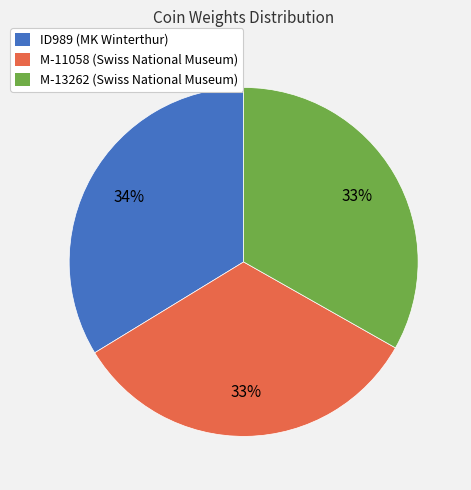

The ID989 (MK Winterthur) slice represents 48% of the pie. True or false?

False